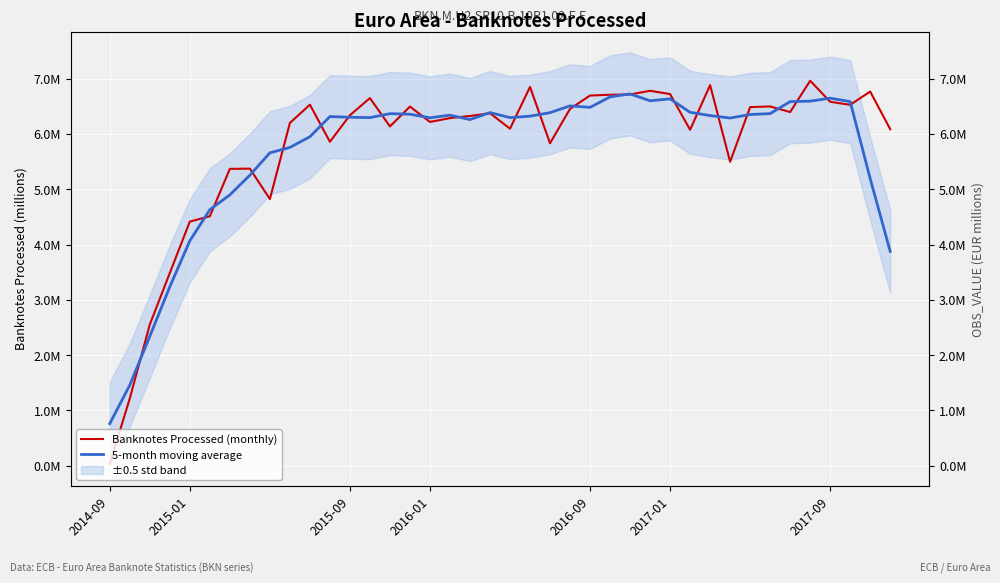

How many values in the 5-month moving average series exceed 6?

27